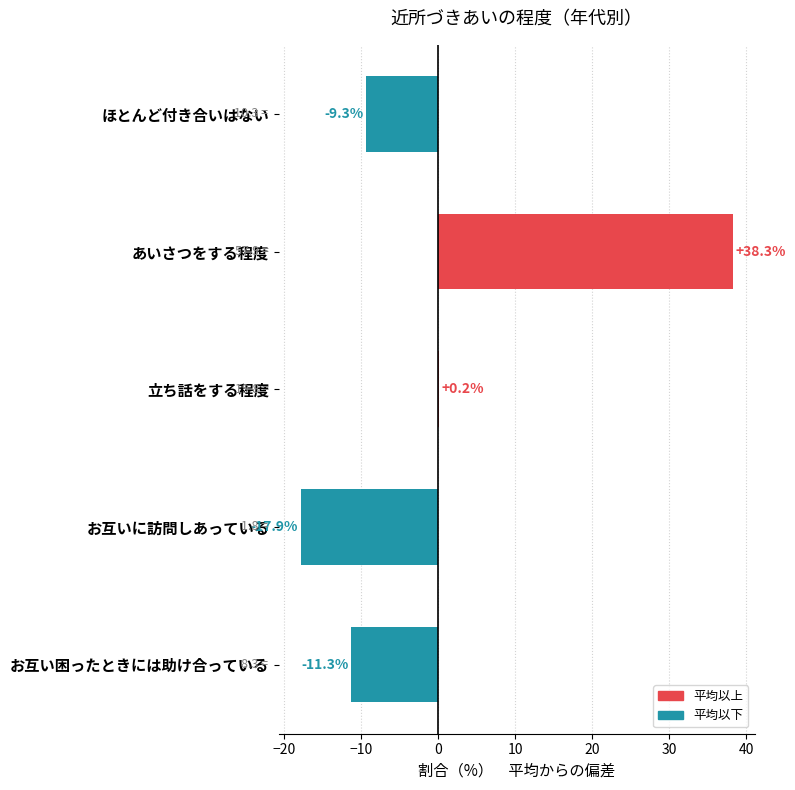

Where is the data nearest to the value 10?

立ち話をする程度